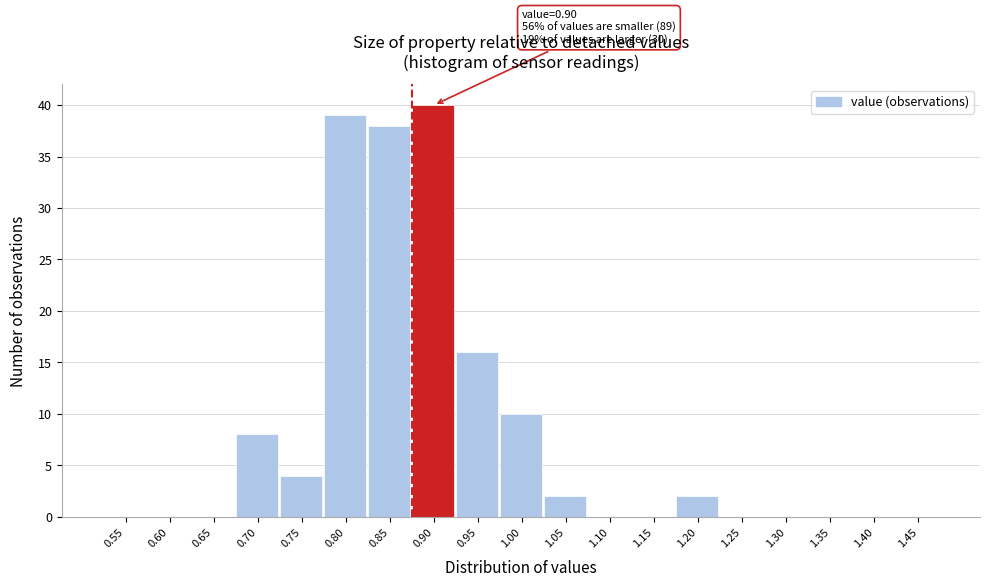

Reading right to left, what are all the values shown in this chart?

1.45=0	1.40=0	1.35=0	1.30=0	1.25=0	1.20=2	1.15=0	1.10=0	1.05=2	1.00=10	0.95=16	0.90=40	0.85=38	0.80=39	0.75=4	0.70=8	0.65=0	0.60=0	0.55=0